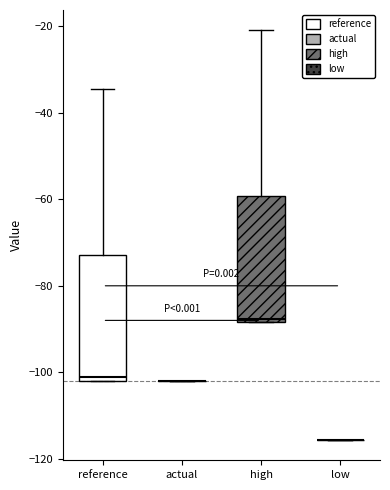

Where is the lower edge of the box for reference on the y-axis? The values are not printed on the chart, so give them approximately, as read against the axis.

-102